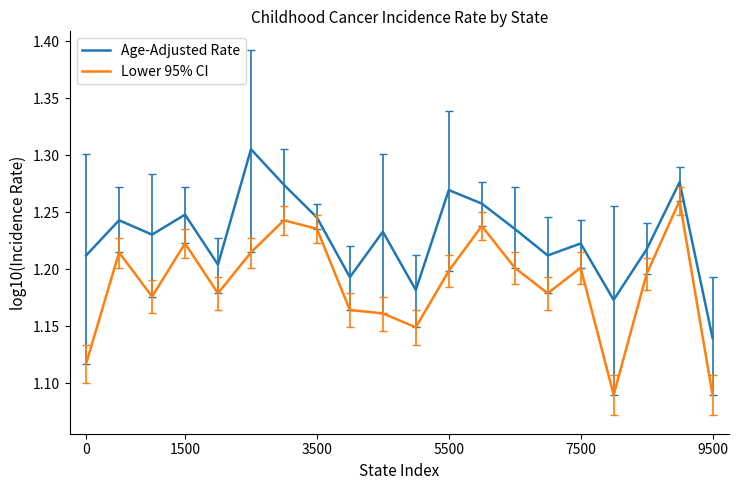

List the series in order of their peak value, highest first.

Age-Adjusted Rate, Lower 95% CI